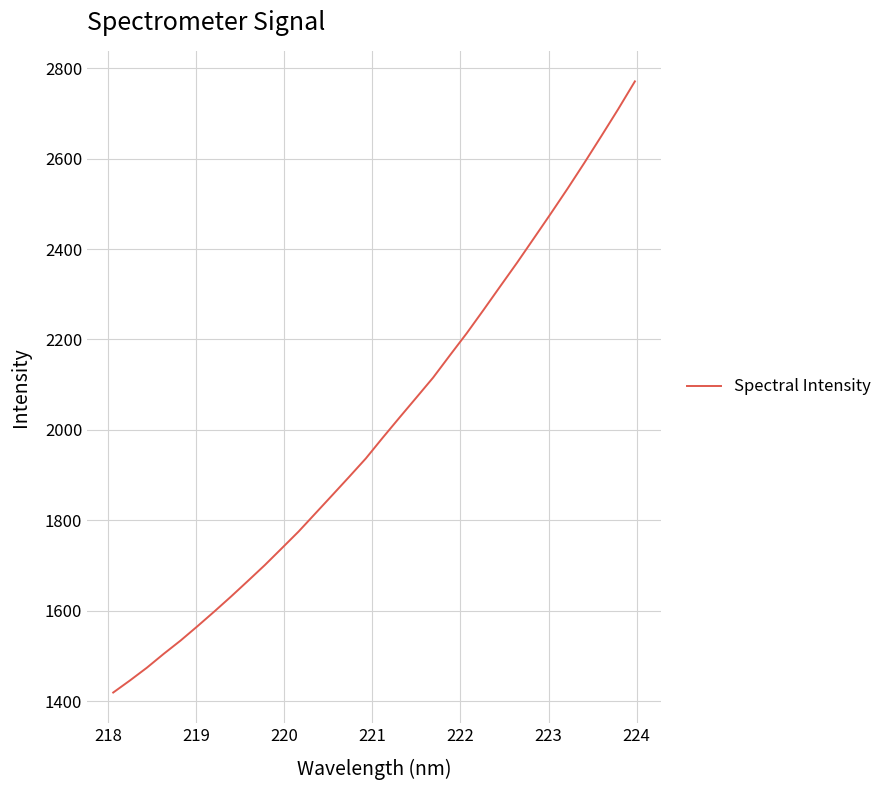

What is the greatest value displayed?

2770.7